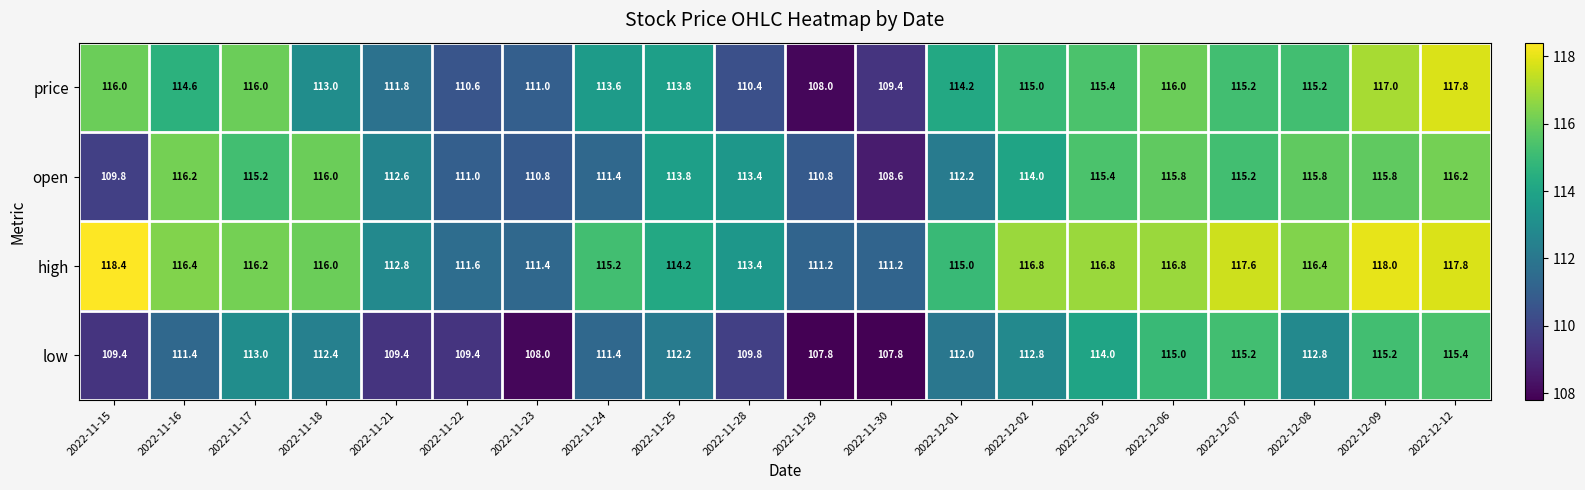

Between 2022-11-24 and 2022-12-01, which series saw the biggest shift?

open